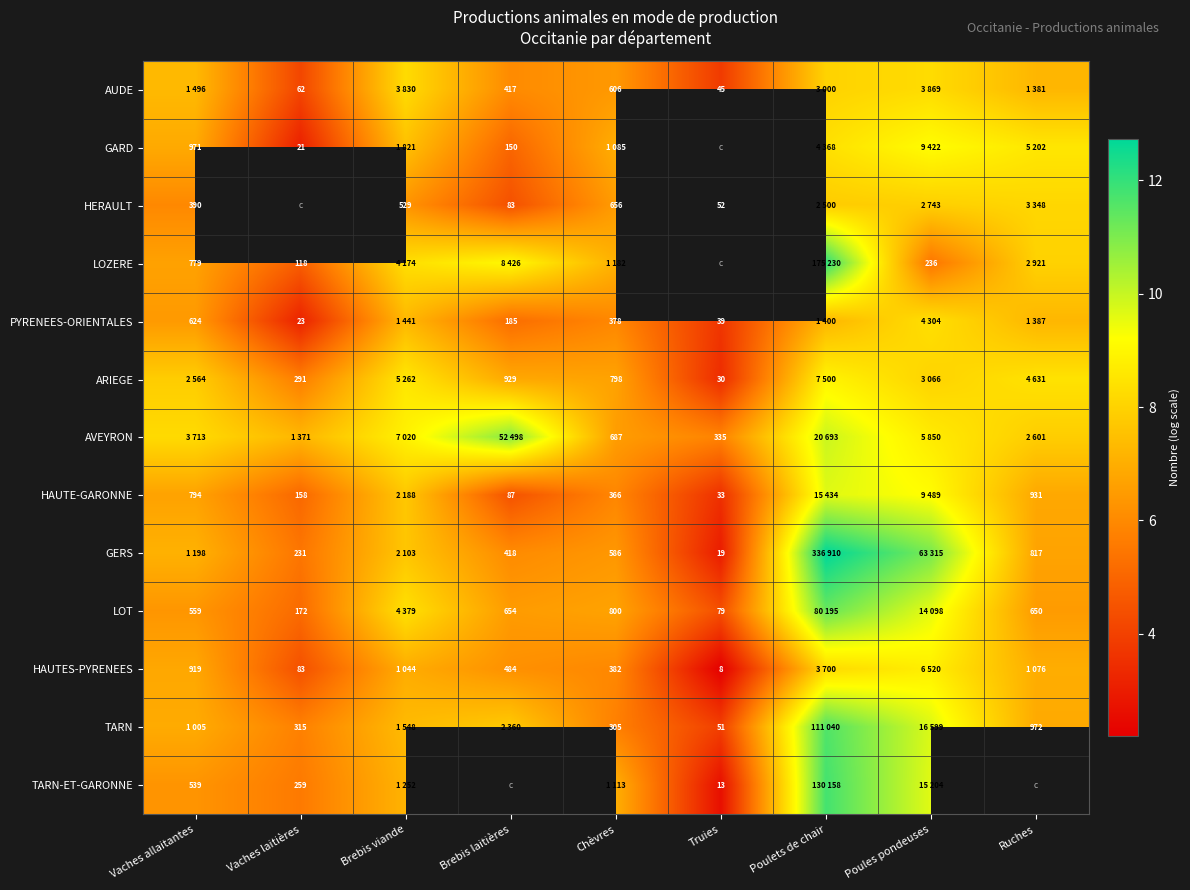

What is the sum of all ARIEGE values?

64.4